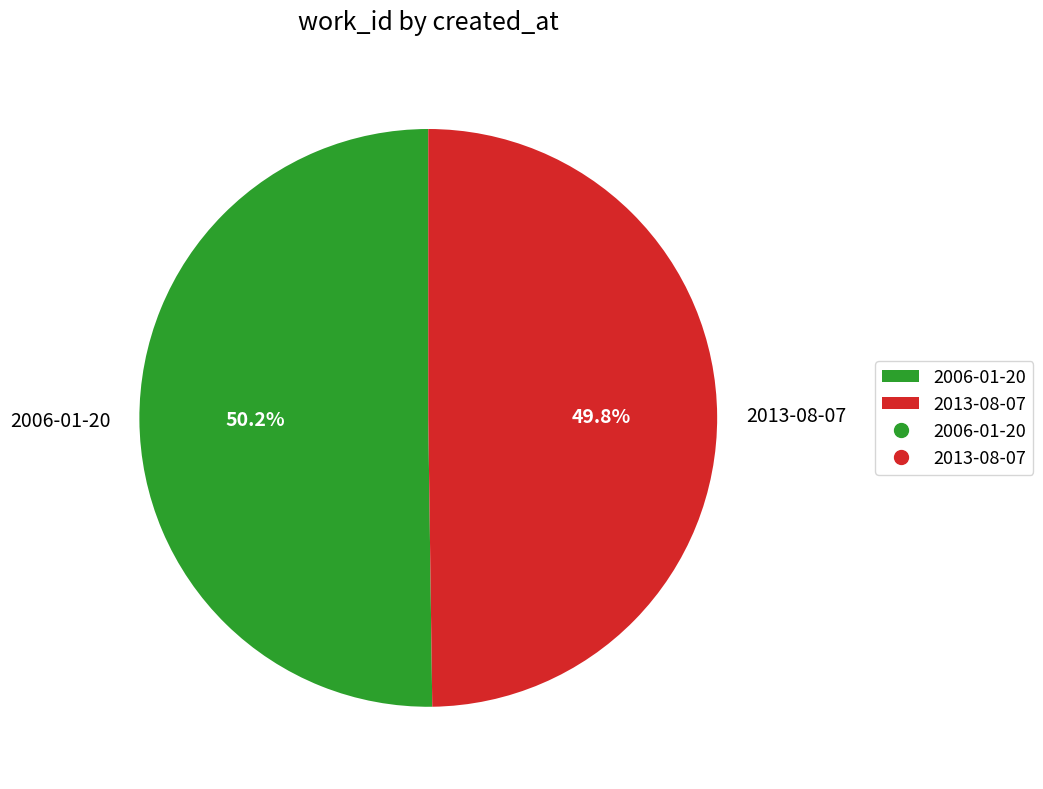

Is there a majority slice in this chart?

Yes